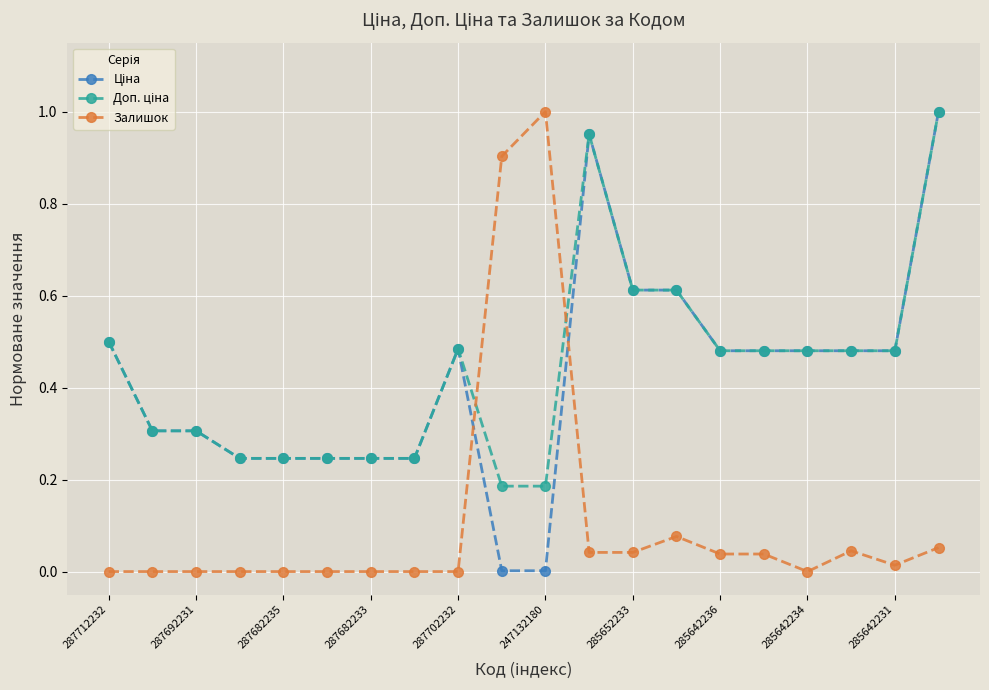

True or false: Залишок has more than 0 interior local peaks.

True